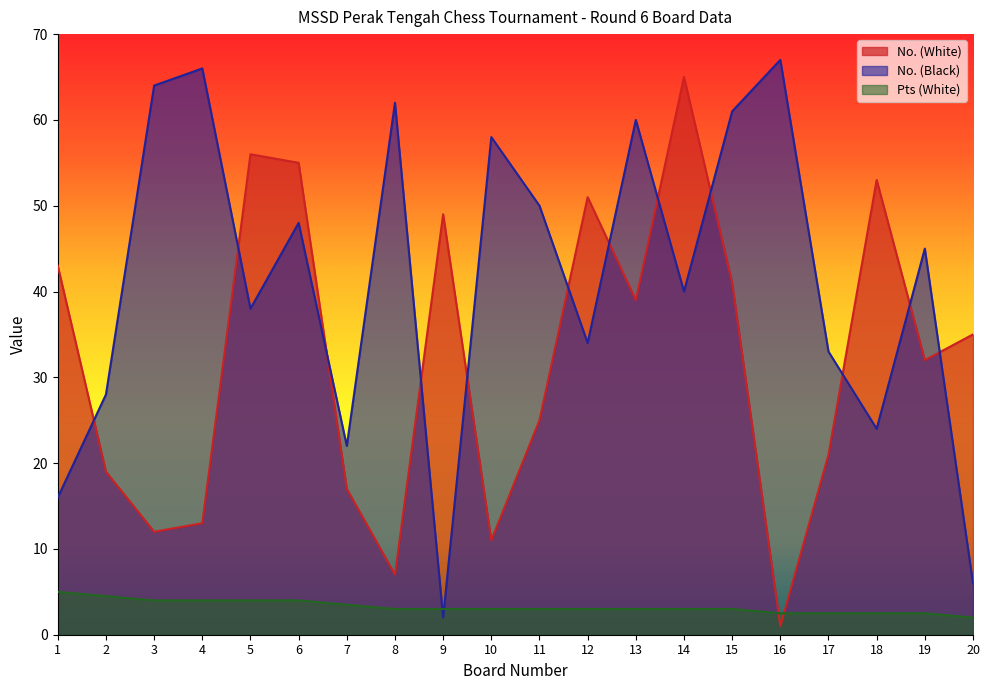

Between which two adjacent categories do No. (White) and Pts (White) first intersect?

15 and 16